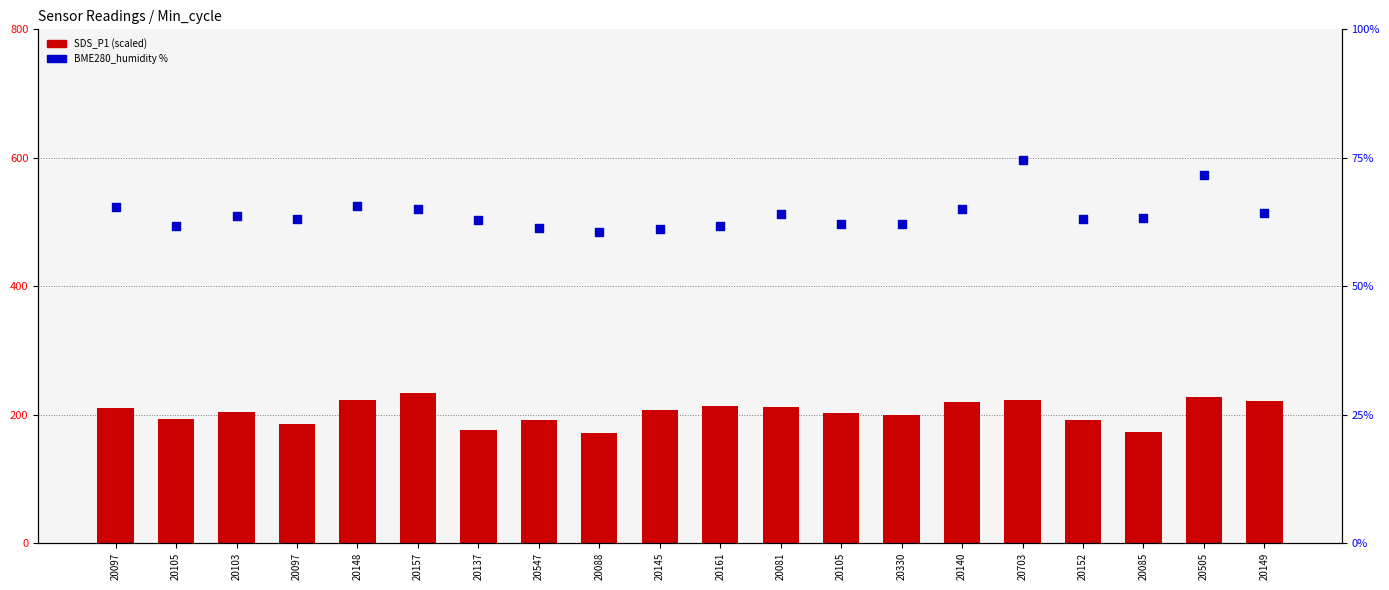

What are all the series names shown in the legend?

SDS_P1 (scaled), BME280_humidity %